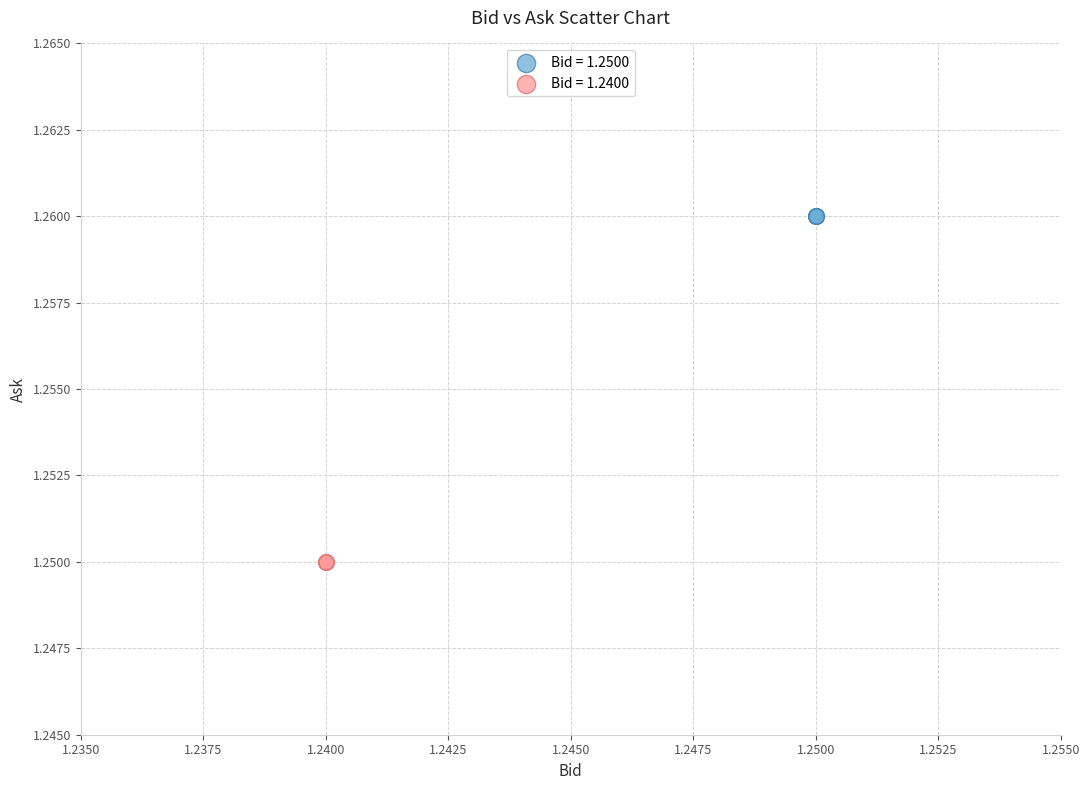

Which series contains the lowest Y value?

Bid = 1.2400